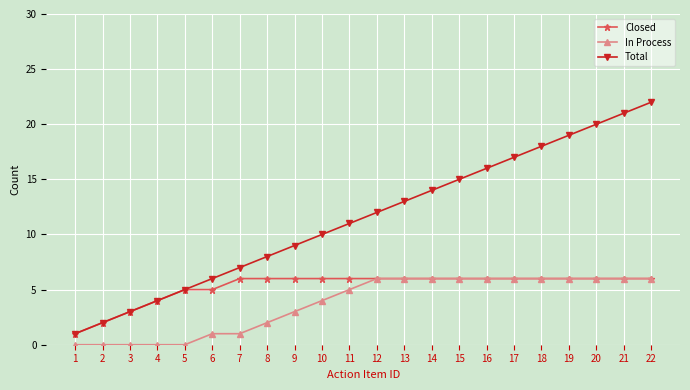

What is the average value of the Closed series?

5